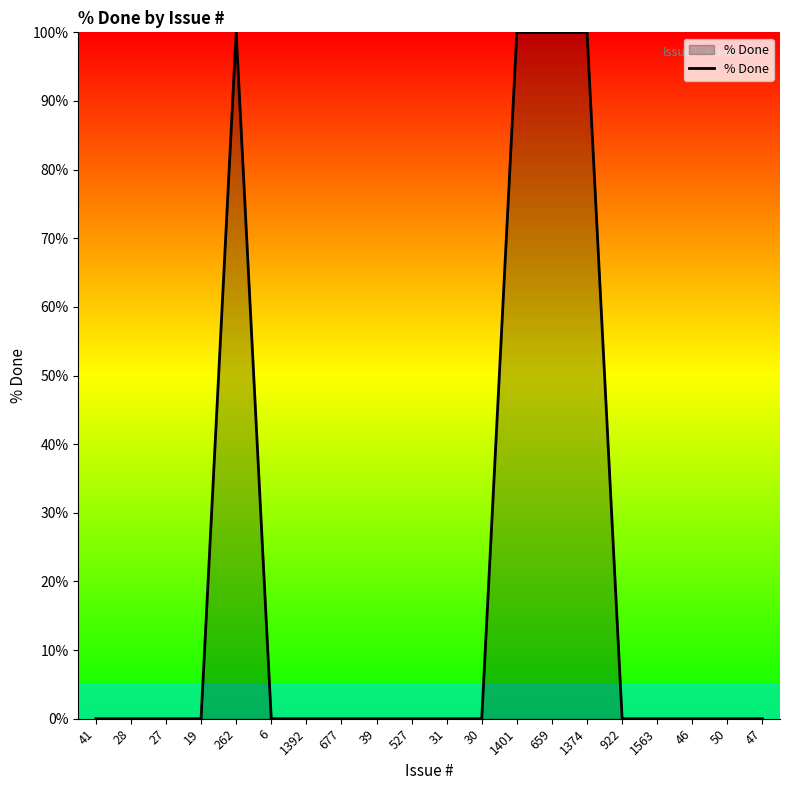

True or false: the data shows 0 at 27.

True